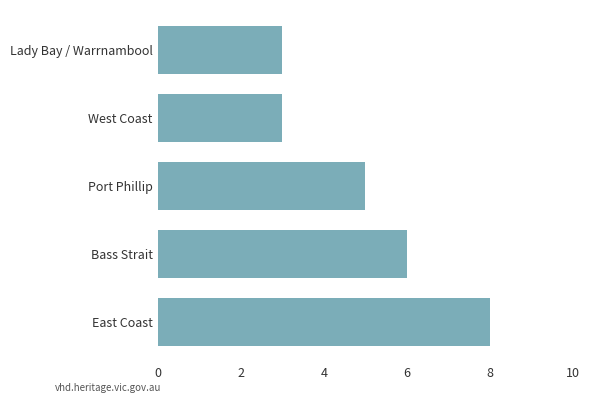

What is the approximate value at Port Phillip?

5